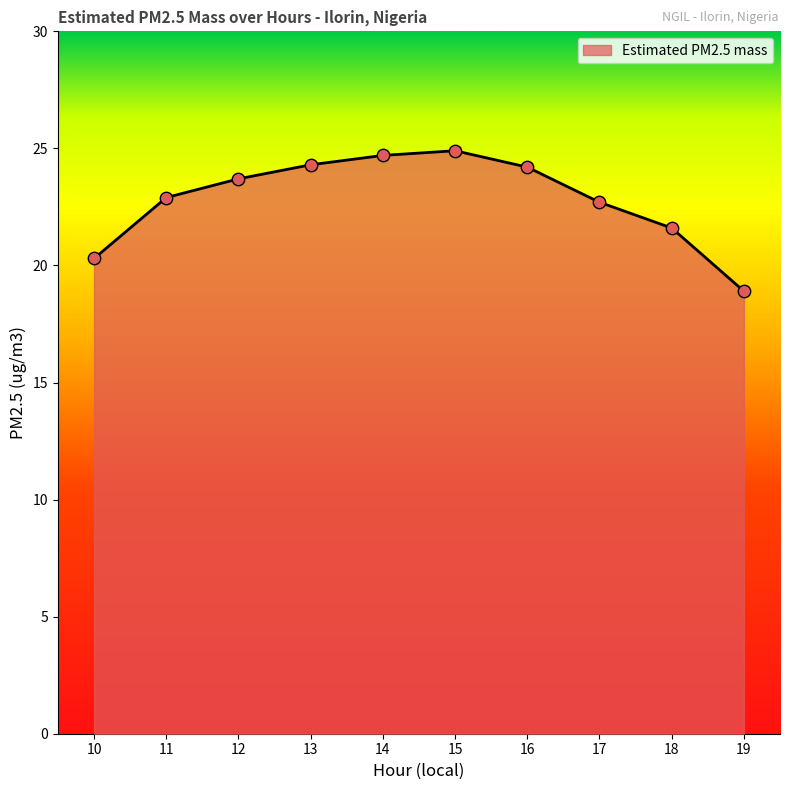

What is the change in value from 13 to 16?

-0.1